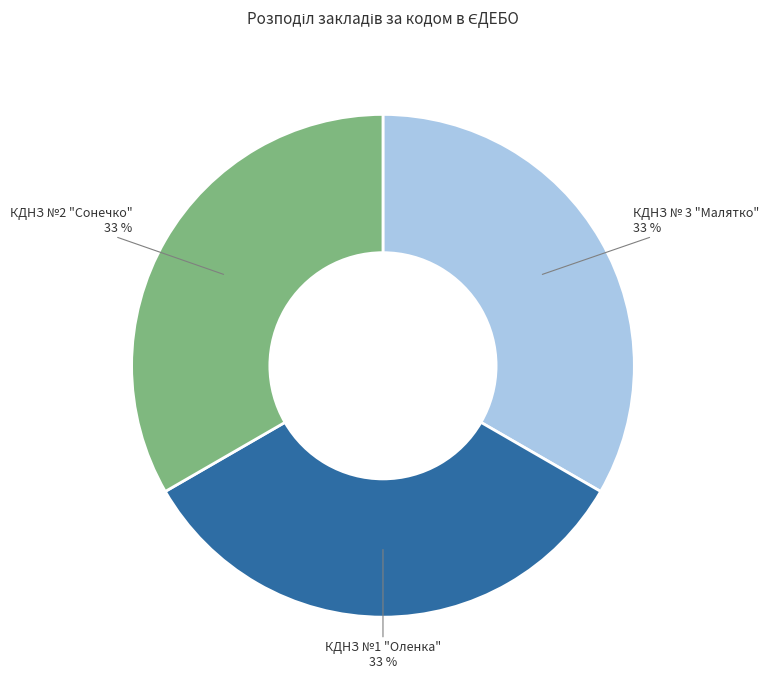

True or false: КДНЗ № 3 "Малятко" accounts for 33% of the total.

True